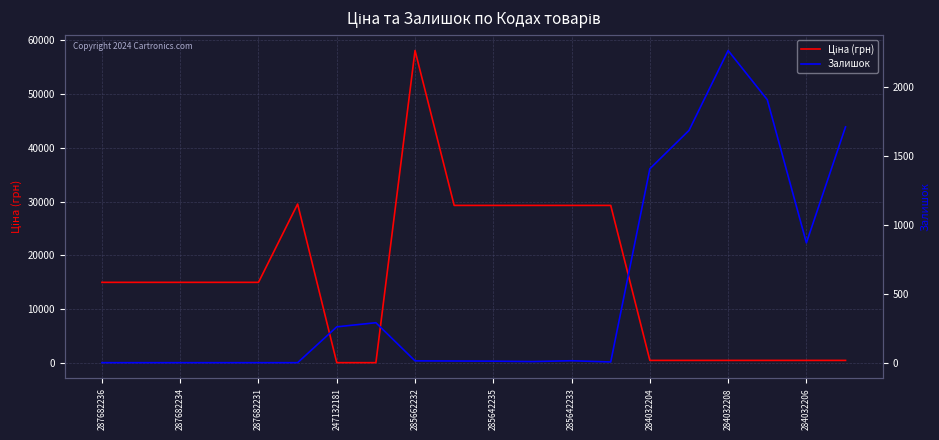

What is the value of the Залишок point at the 19th from the left?

869.0